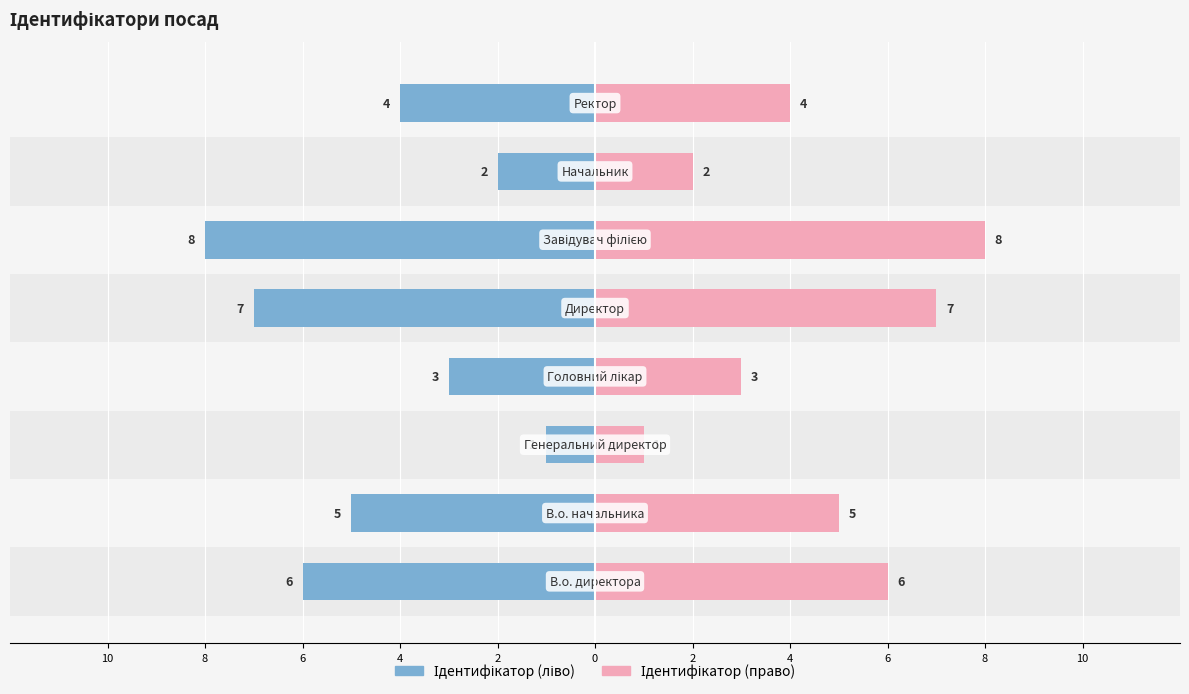

How many distinct data groups are displayed?

2